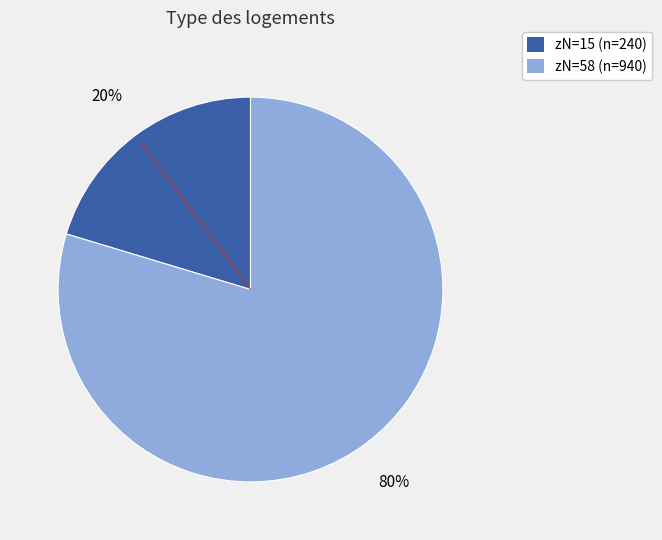

To the nearest percent, what is the average slice percentage?

50%